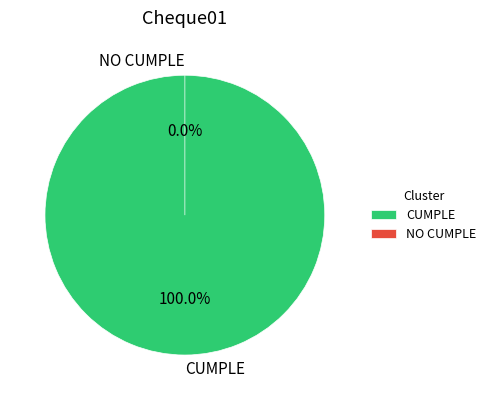

To the nearest percent, what percentage of the pie is CUMPLE?

100%